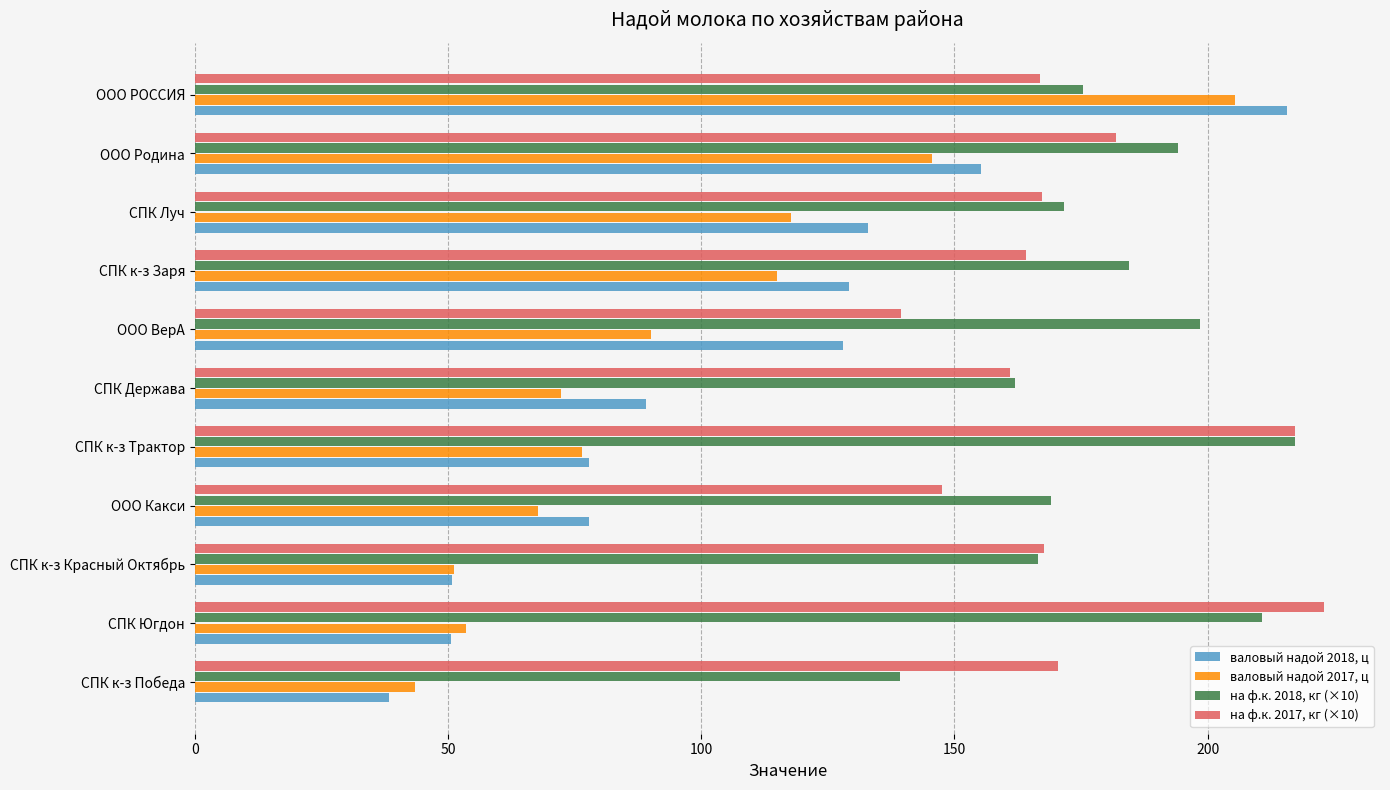

What is the spread (max minus min) of values at СПК Держава?

89.5